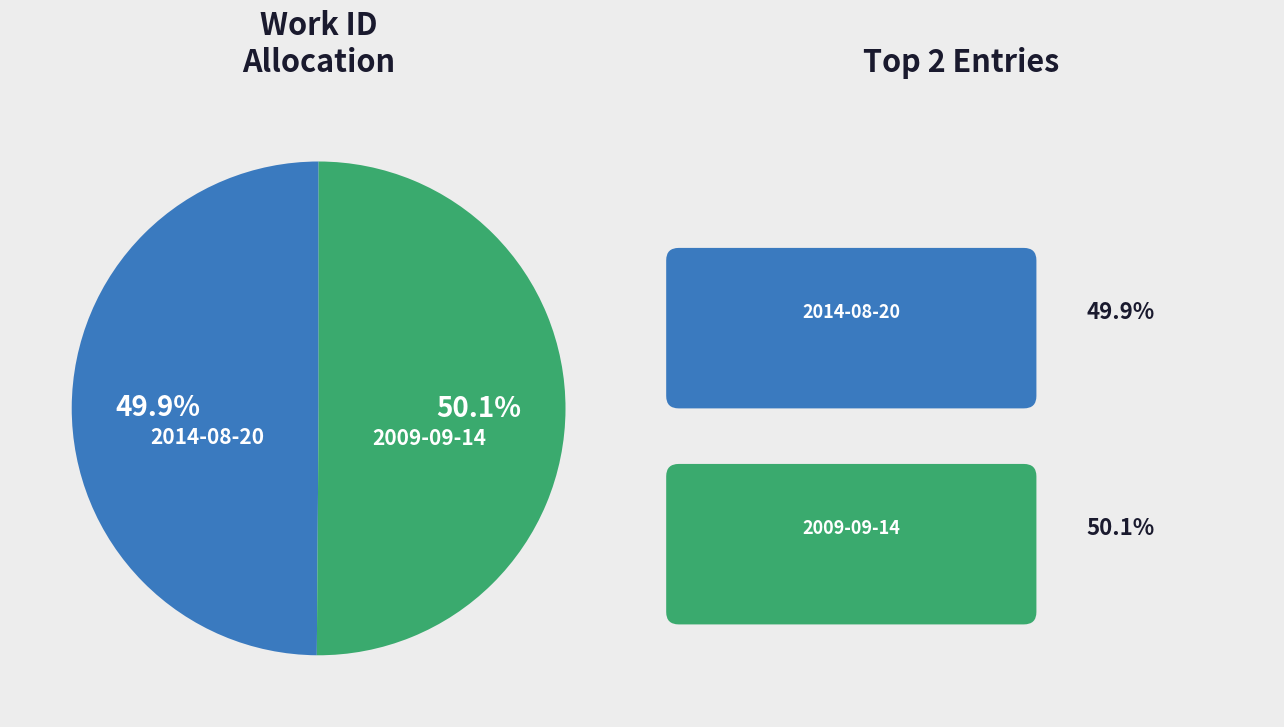

What percentage do 2014-08-20 and 2009-09-14 together represent?

100.0%